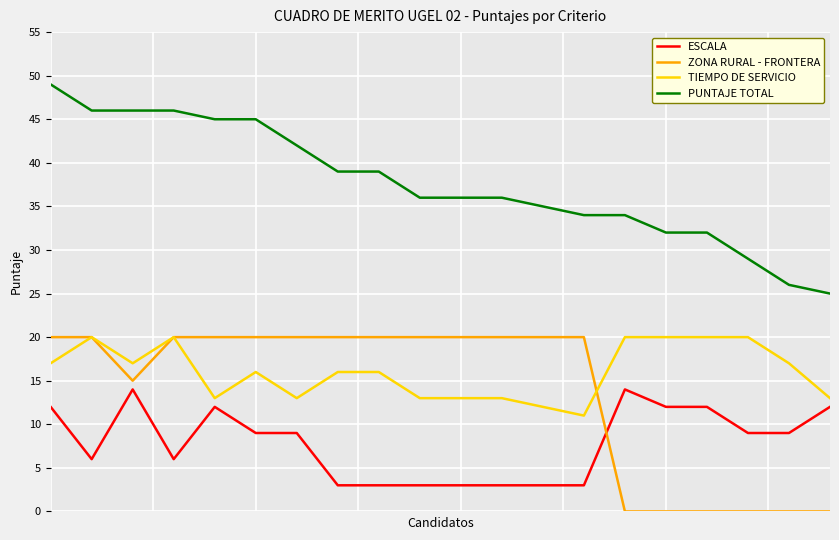

True or false: ESCALA and PUNTAJE TOTAL intersect in this chart.

False